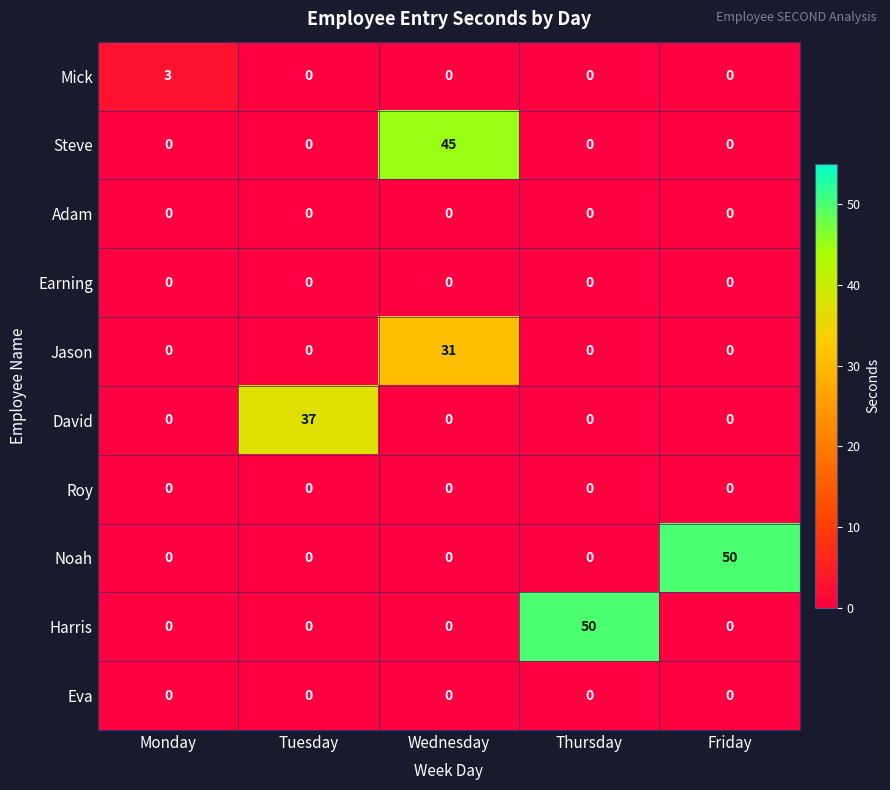

What is the total value across all series at Monday?

3